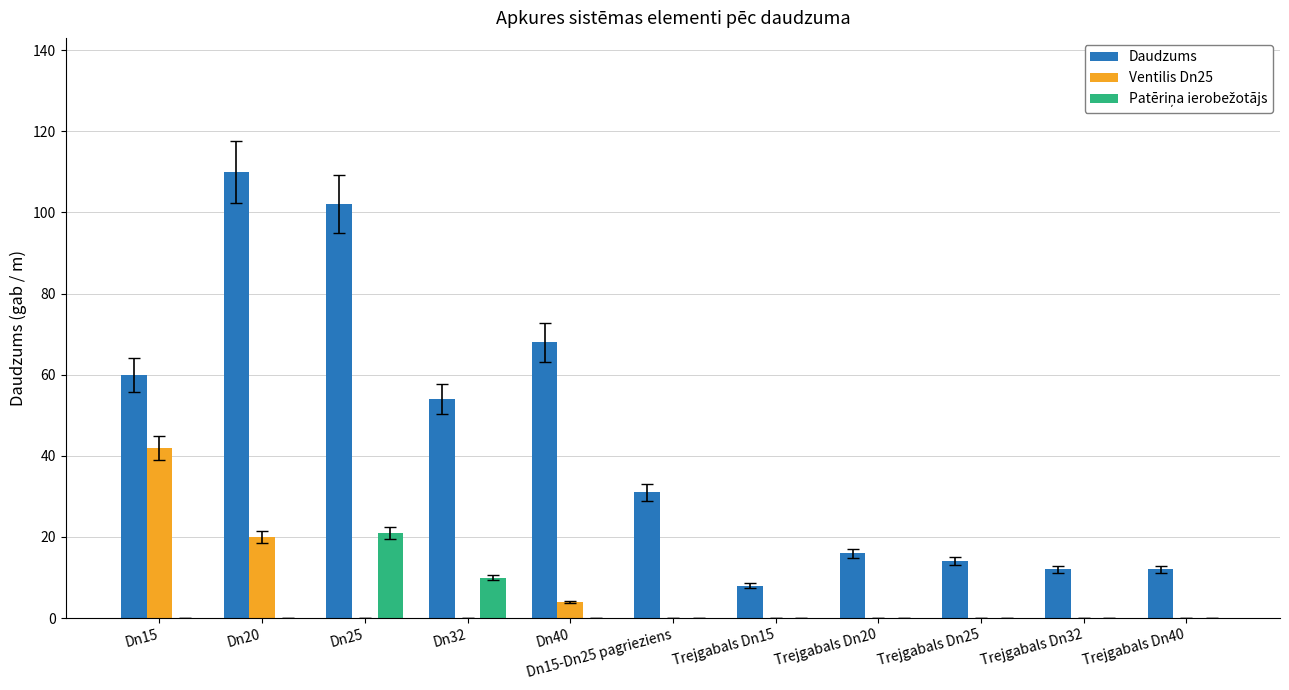

At which category is the sum across all series the highest?

Dn20